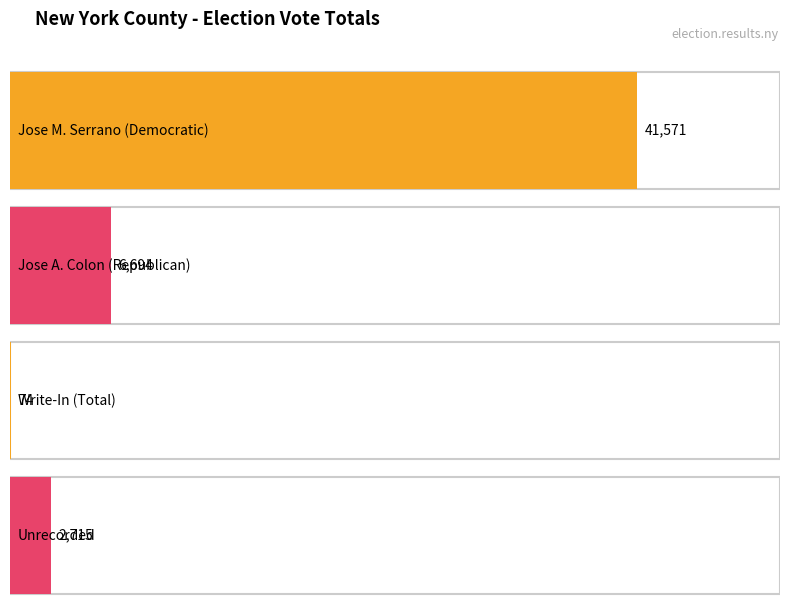

Which category has the highest value across all series?

Jose M. Serrano (Democratic)